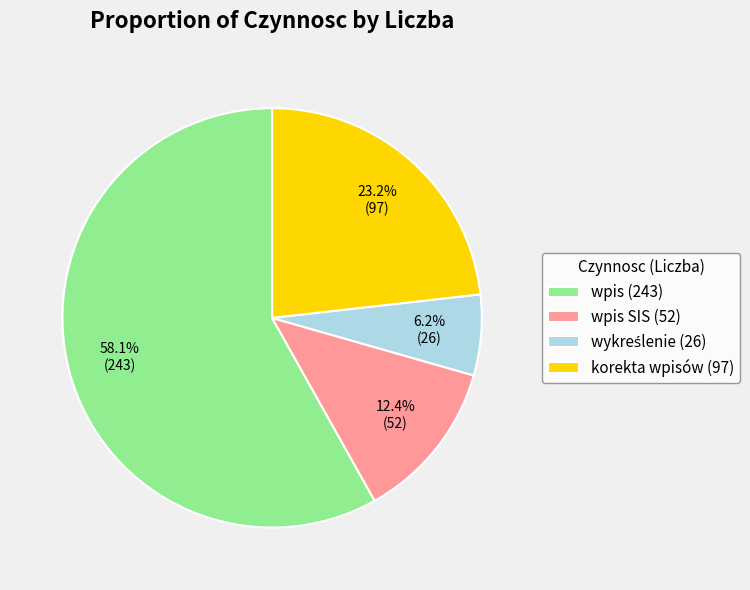

Is korekta wpisów (97) the majority of the pie?

No